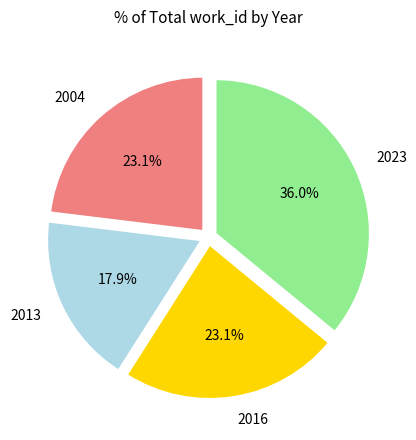

What percentage is the 2013 slice, to the nearest percent?

18%